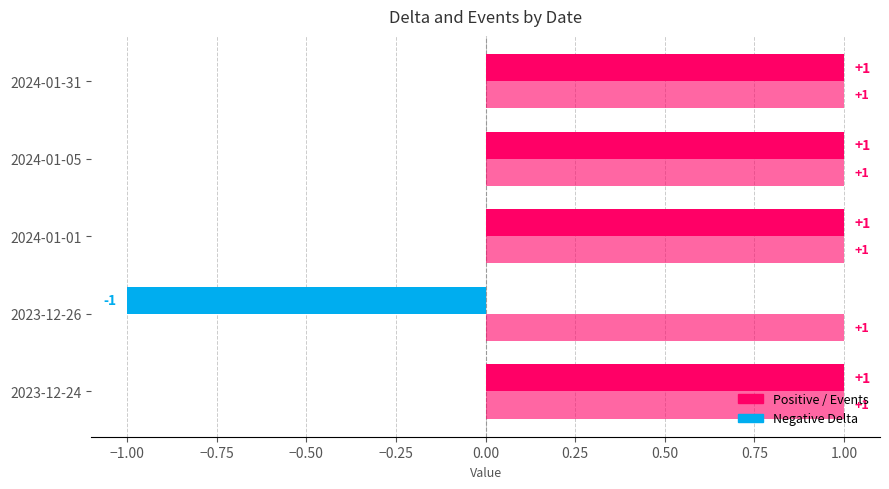

How many categories are shown in the chart?

5